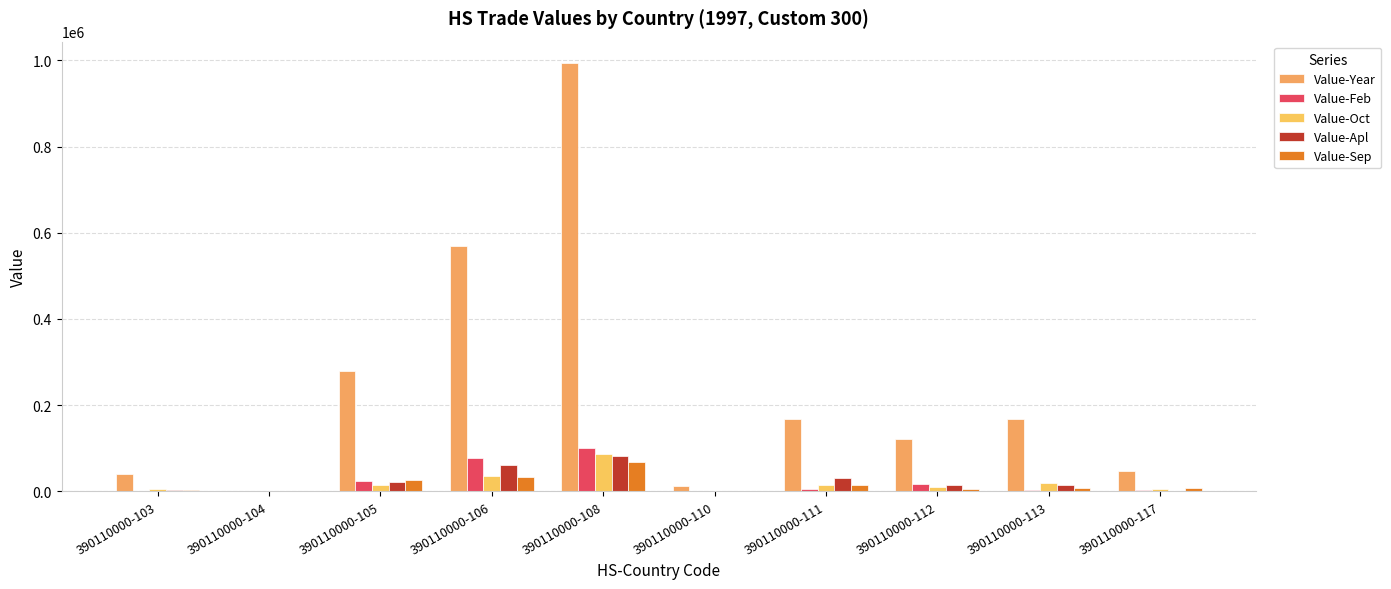

Which has a higher value, 390110000-105 or 390110000-104?

390110000-105